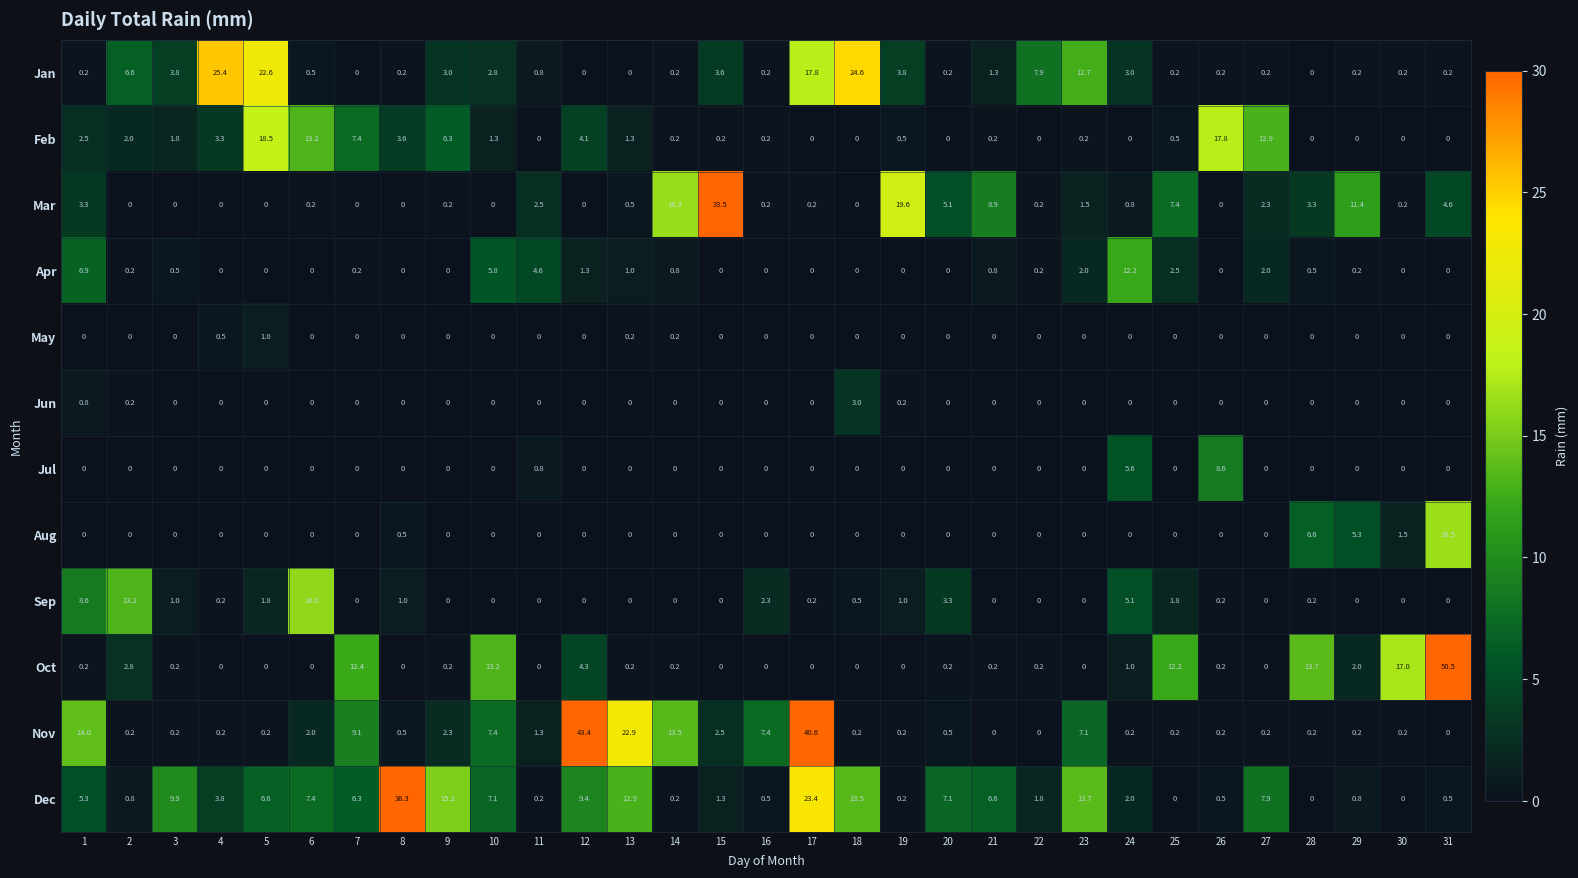

What is the total value across all series at 18?

41.8